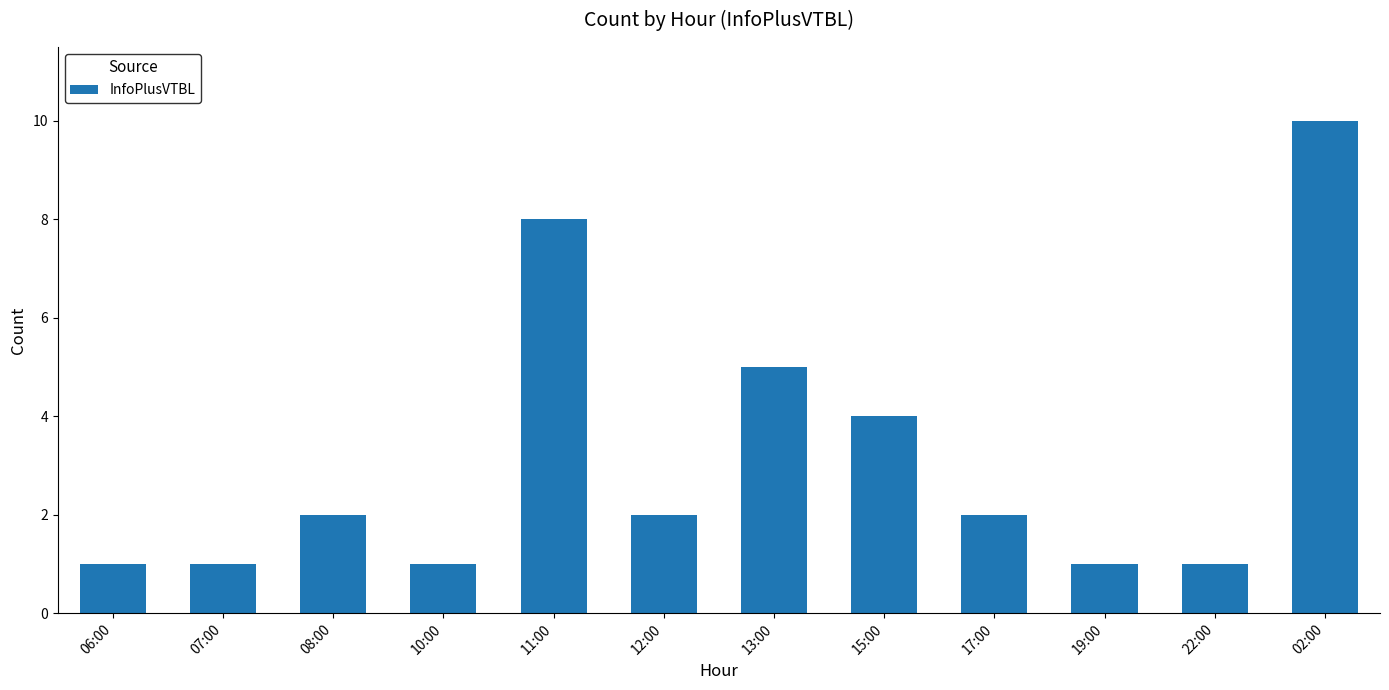

What position from the left is 19:00?

10